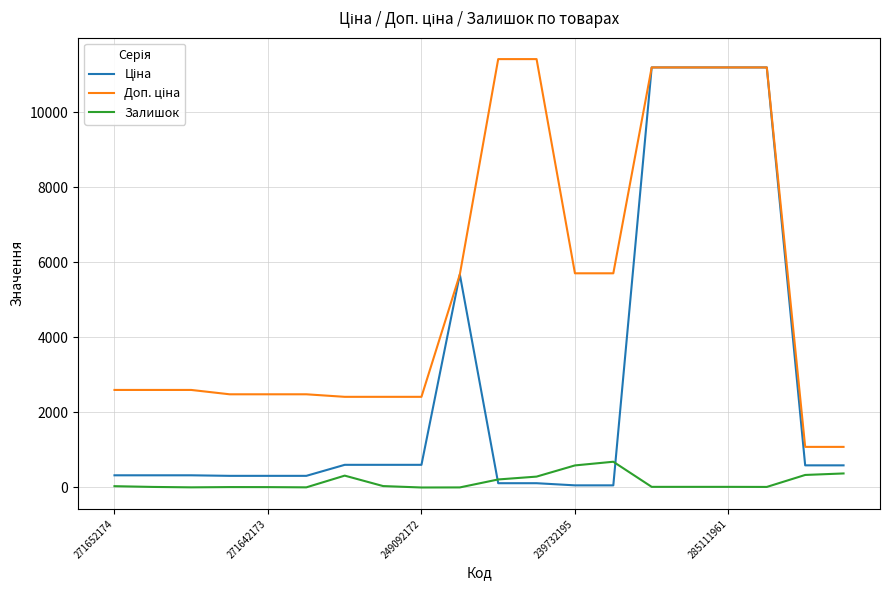

Is this an area chart (filled region under the line)?

No